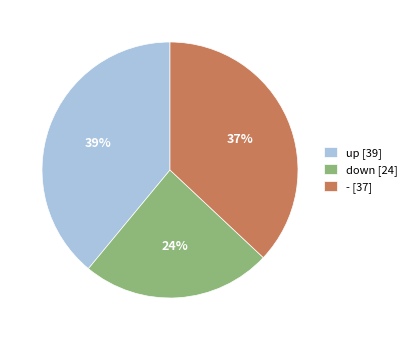

Combined, do down [24] and up [39] account for over 50%?

Yes